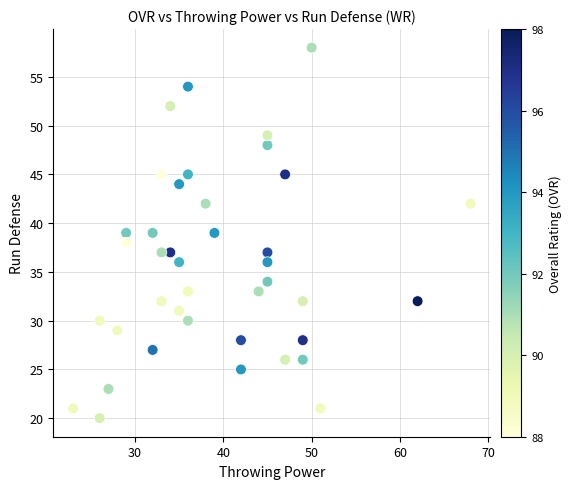

What is the range of X values (max minus min)?

45